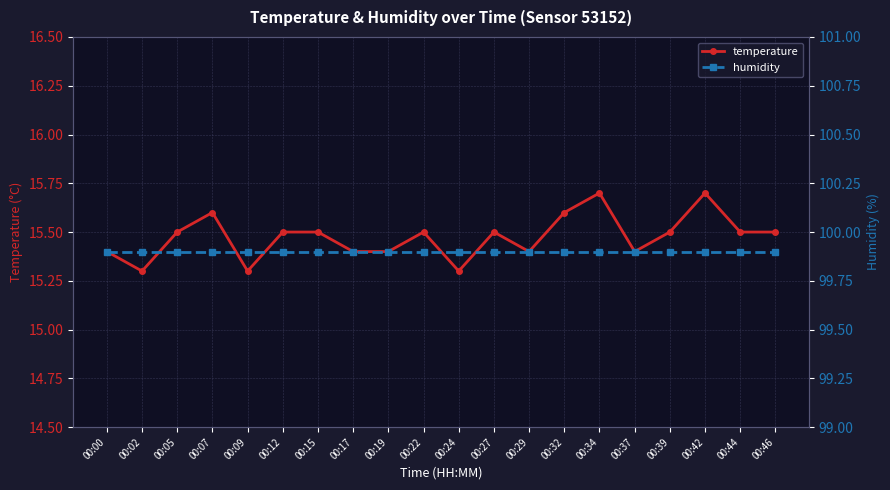

True or false: humidity has a value of 66.1 at 00:15.

False